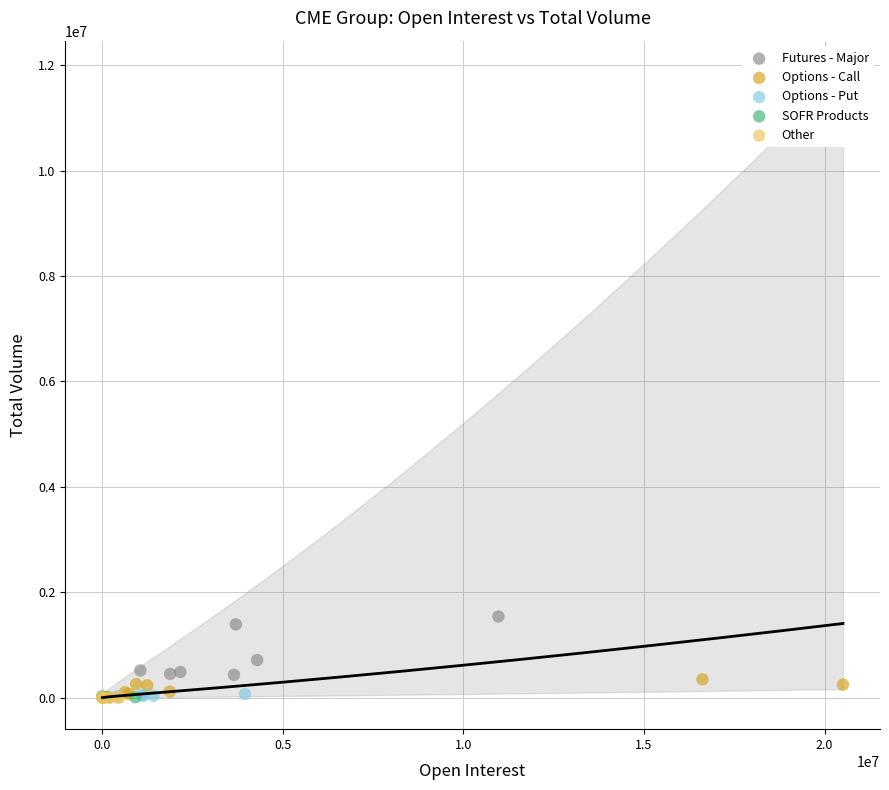

Which series has the widest spread of Y values?

Futures - Major